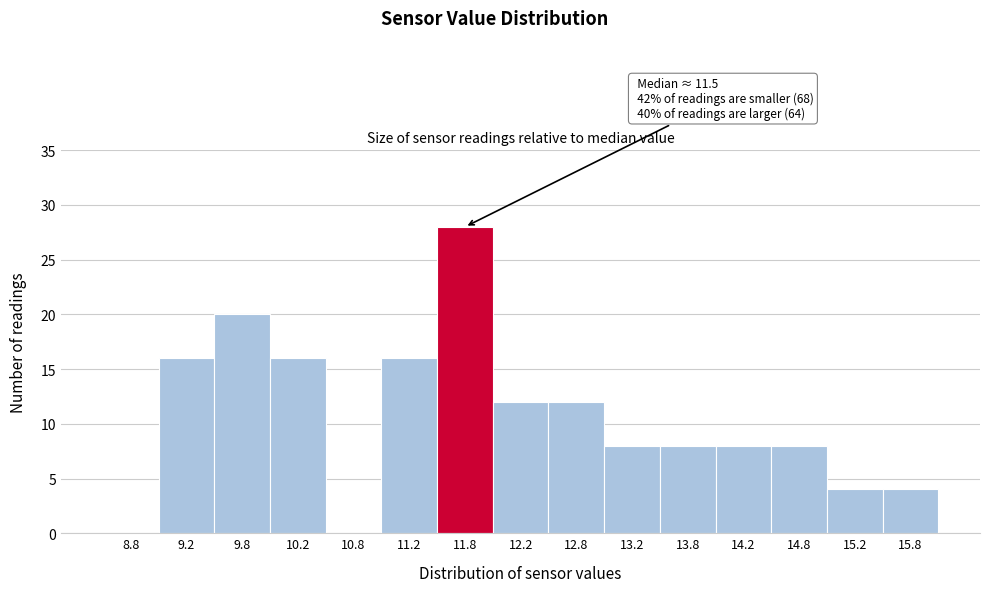

Over which range of the x-axis is the bar tallest?

11.5 to 12.0